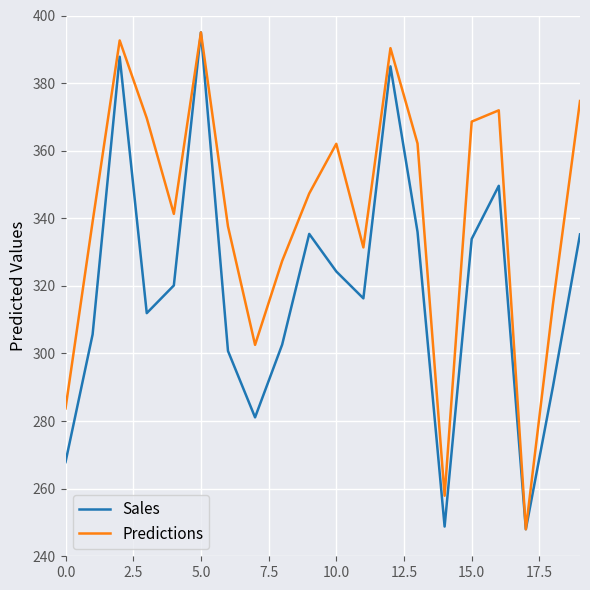

What is the lowest value of the Predictions series?

248.0